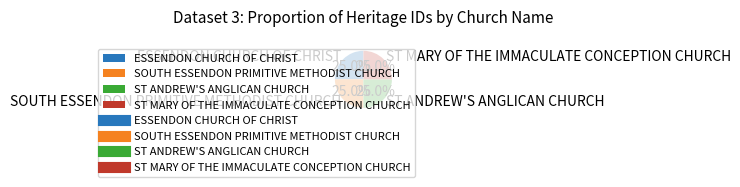

Does ST ANDREW'S ANGLICAN CHURCH represent more than half of the total?

No